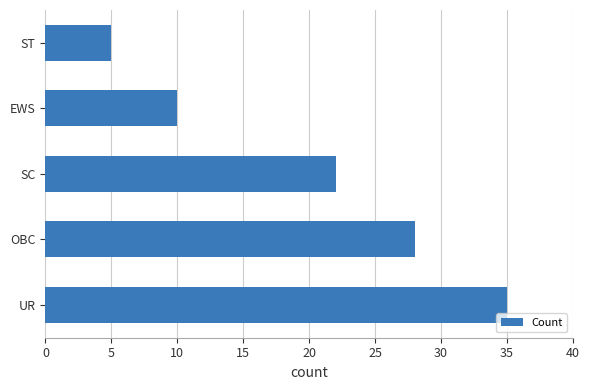

Which category has the lowest value across all series?

ST